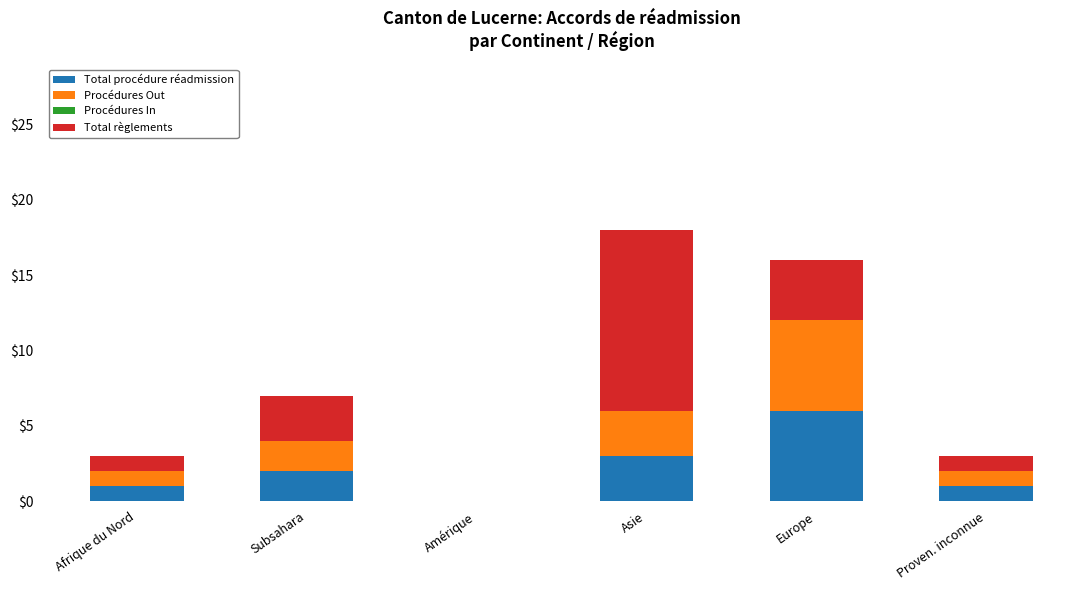

What is the total value across all series at Asie?

18